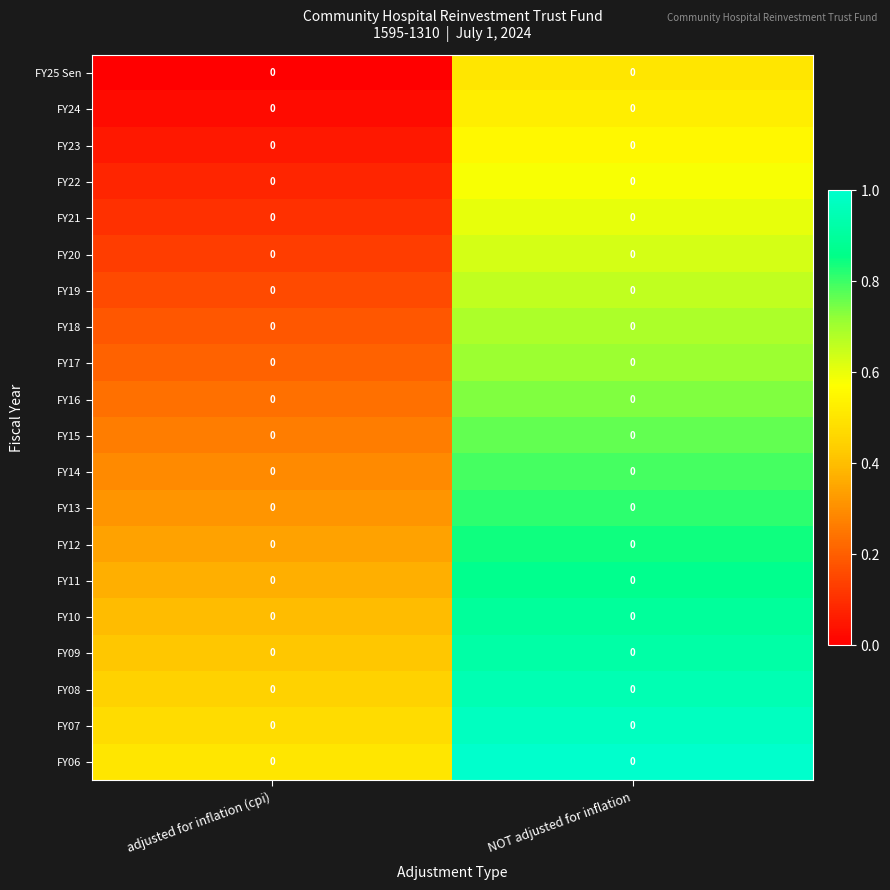

At NOT adjusted for inflation, list the series in order from largest to smallest.

FY06, FY07, FY08, FY09, FY10, FY11, FY12, FY13, FY14, FY15, FY16, FY17, FY18, FY19, FY20, FY21, FY22, FY23, FY24, FY25 Sen